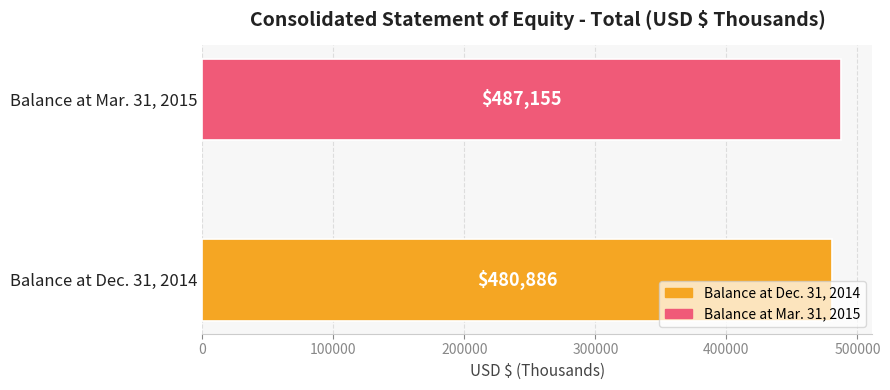

What is the minimum value shown in the chart?

480886